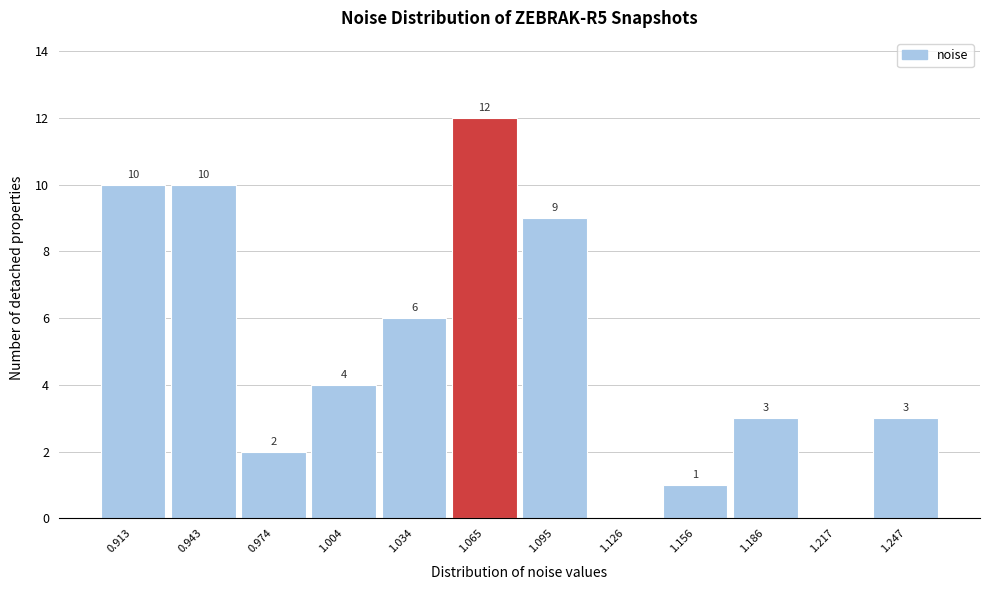

Reading left to right, extract all data points from this chart.

0.913=10	0.943=10	0.974=2	1.004=4	1.034=6	1.065=12	1.095=9	1.126=0	1.156=1	1.186=3	1.217=0	1.247=3